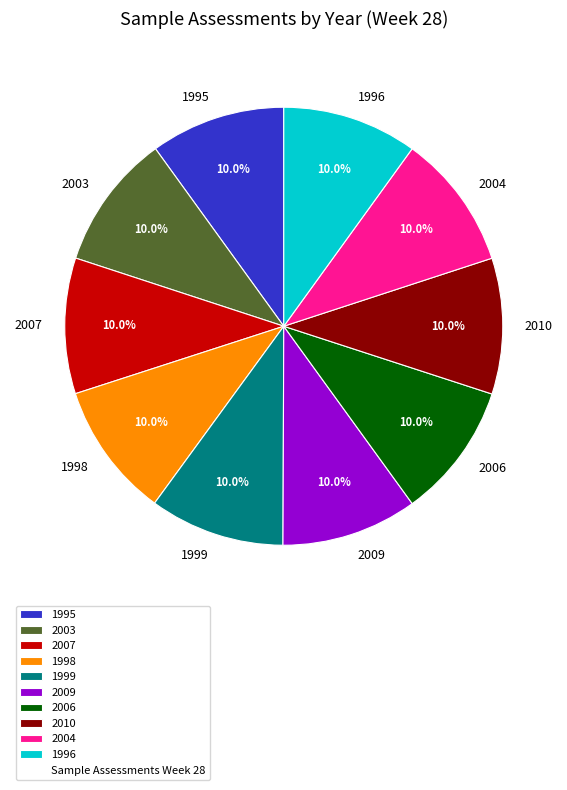

Is 2006 the majority of the pie?

No